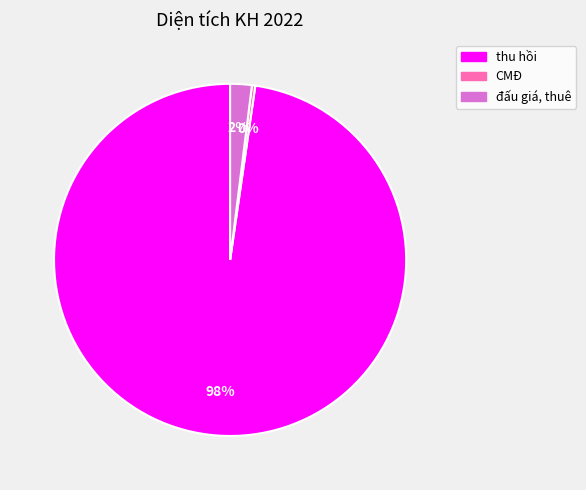

How many slices are in this pie chart?

3